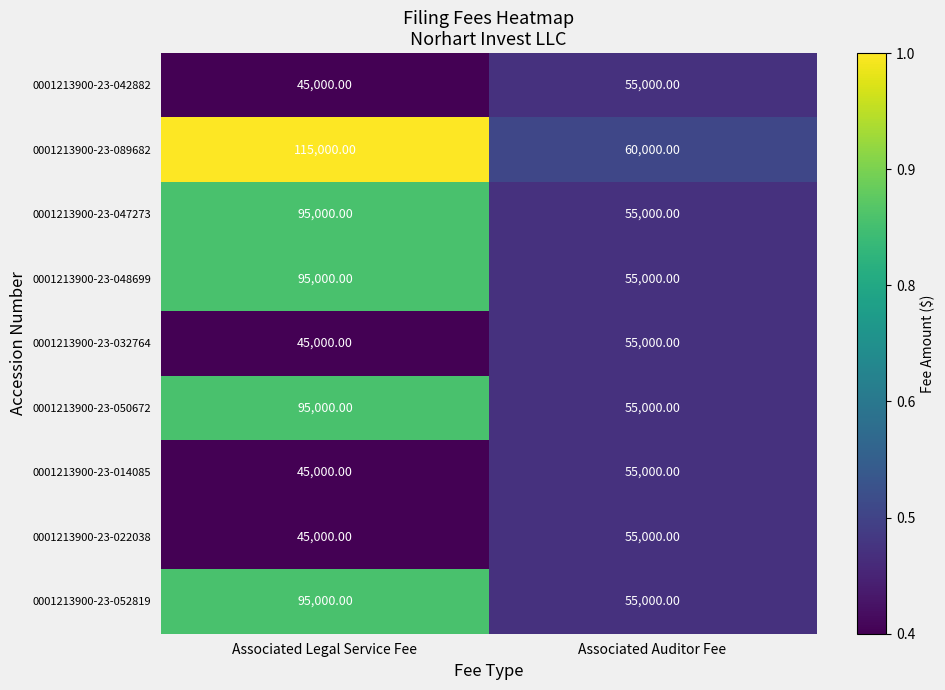

Which label corresponds to the largest value in the chart?

Associated Legal Service Fee